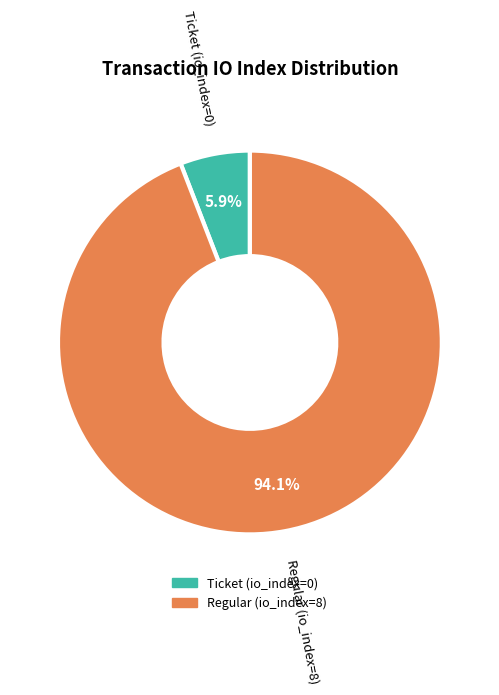

Which category has the smallest portion of the pie?

Ticket (io_index=0)